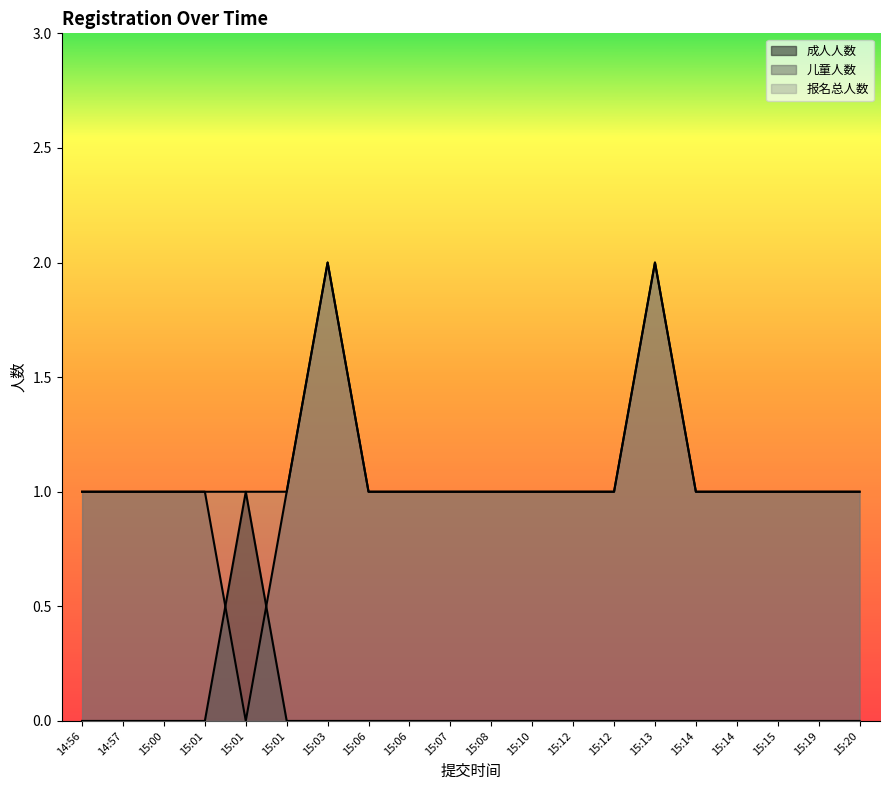

Which series has the largest total across all categories?

报名总人数